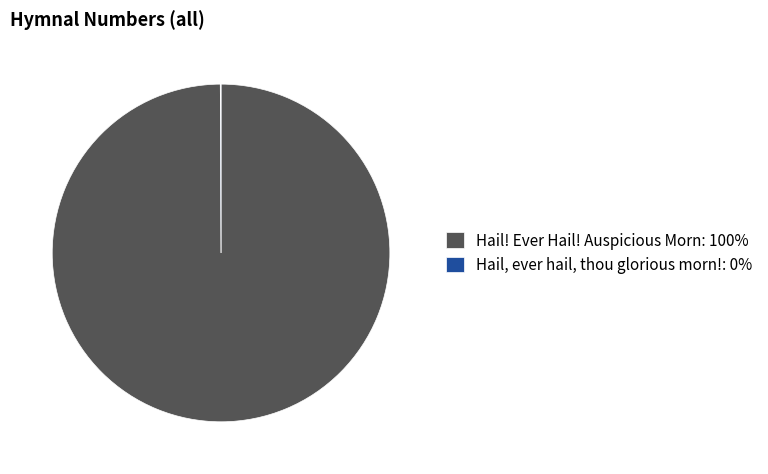

Does Hail! Ever Hail! Auspicious Morn: 100% account for over 50% of the chart?

Yes